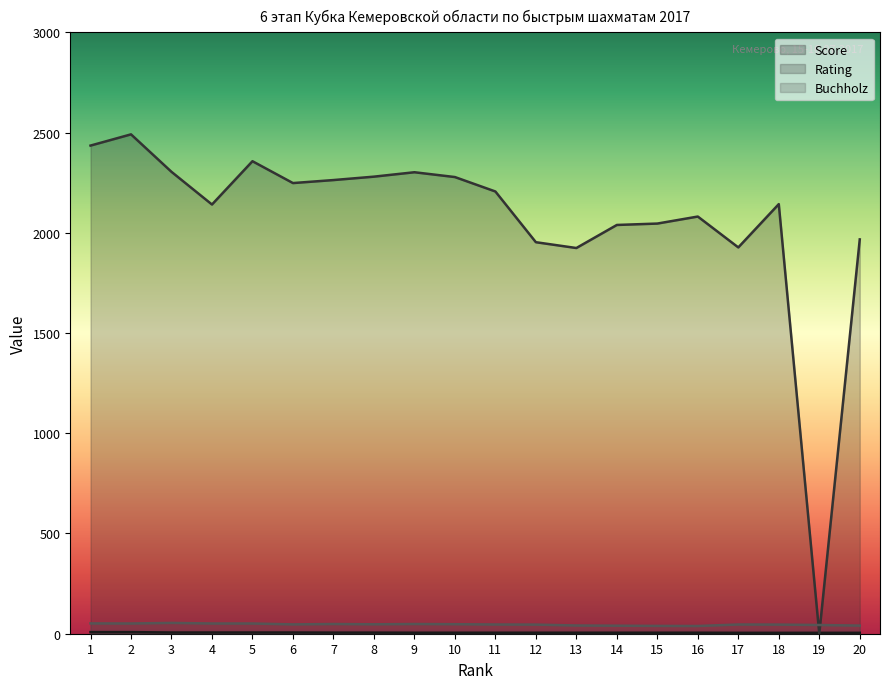

Is the value of Rating at 5 greater than the value of Score at 10?

Yes